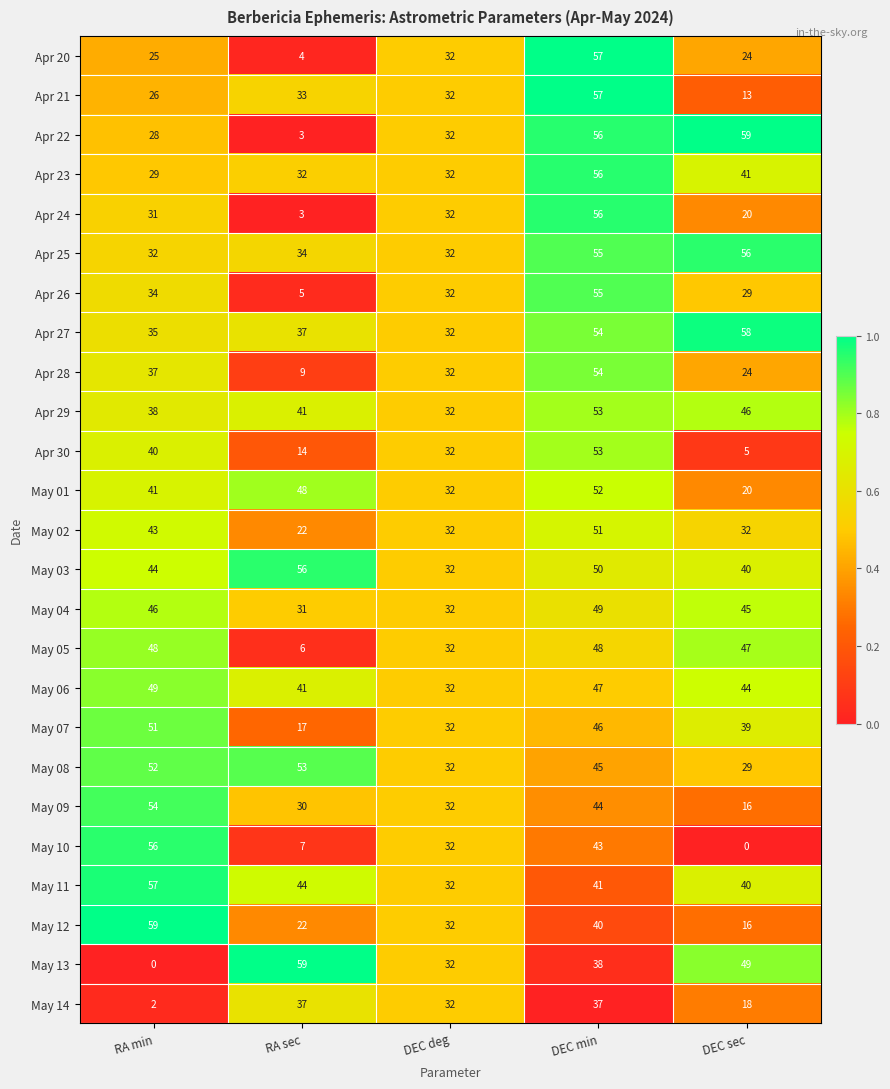

Which series has the largest range (max minus min)?

May 13